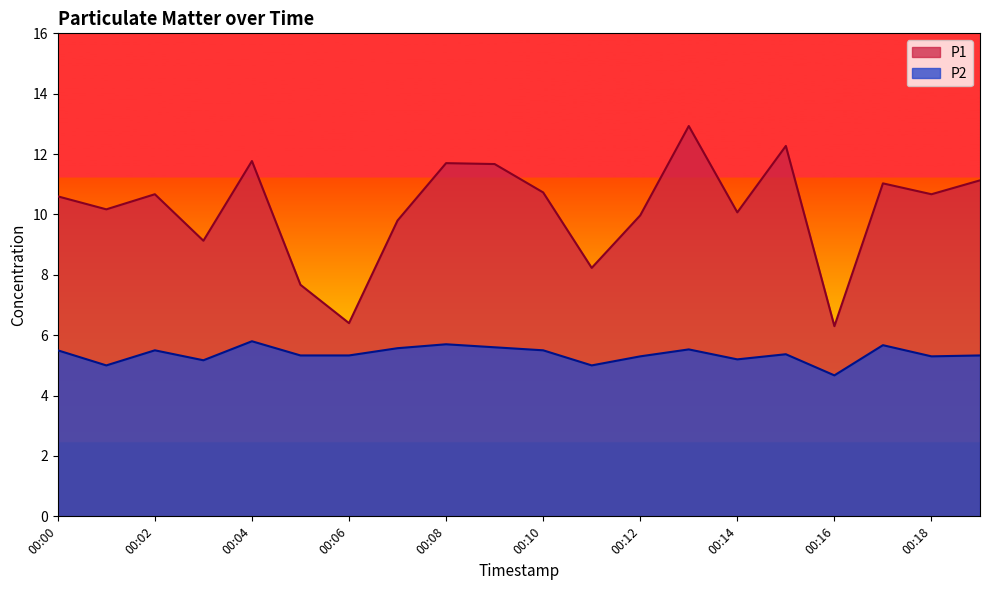

The P1 series shows 10.7 at 00:10. True or false?

True